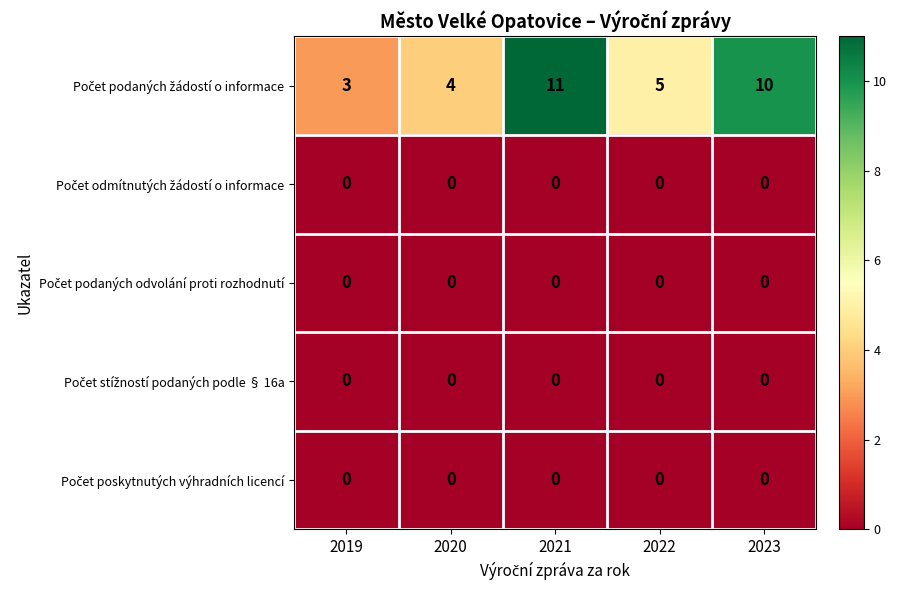

What is the spread (max minus min) of values at 2019?

3